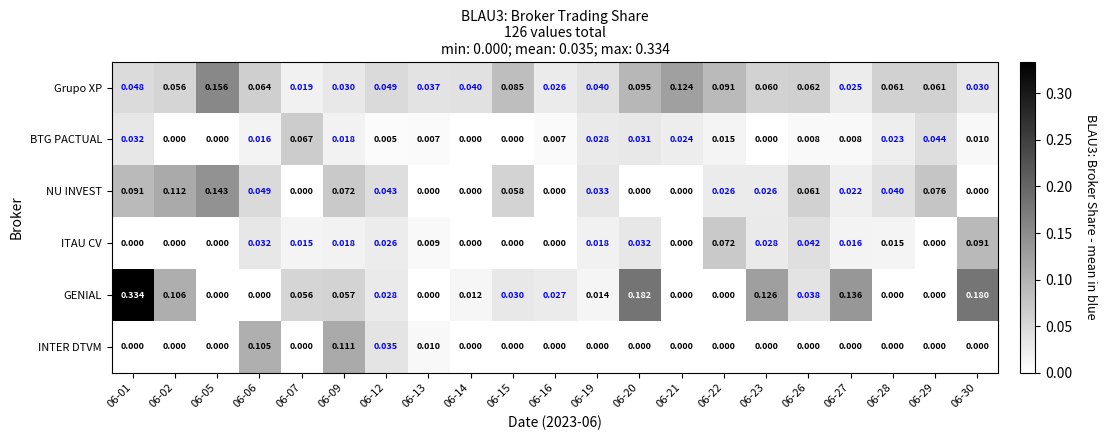

Between 06-13 and 06-23, which series saw the biggest shift?

GENIAL